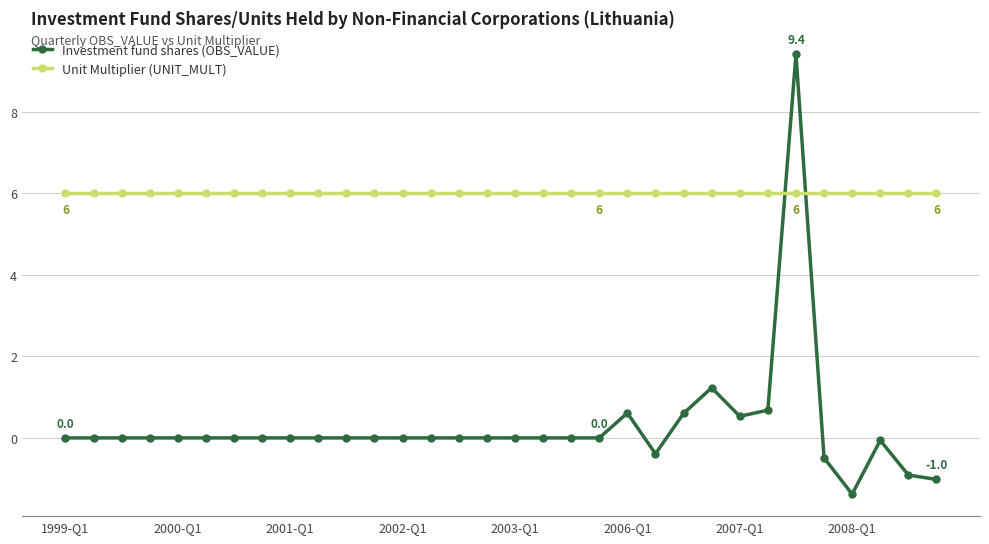

After their last crossing, which series has the higher values: Investment fund shares (OBS_VALUE) or Unit Multiplier (UNIT_MULT)?

Unit Multiplier (UNIT_MULT)